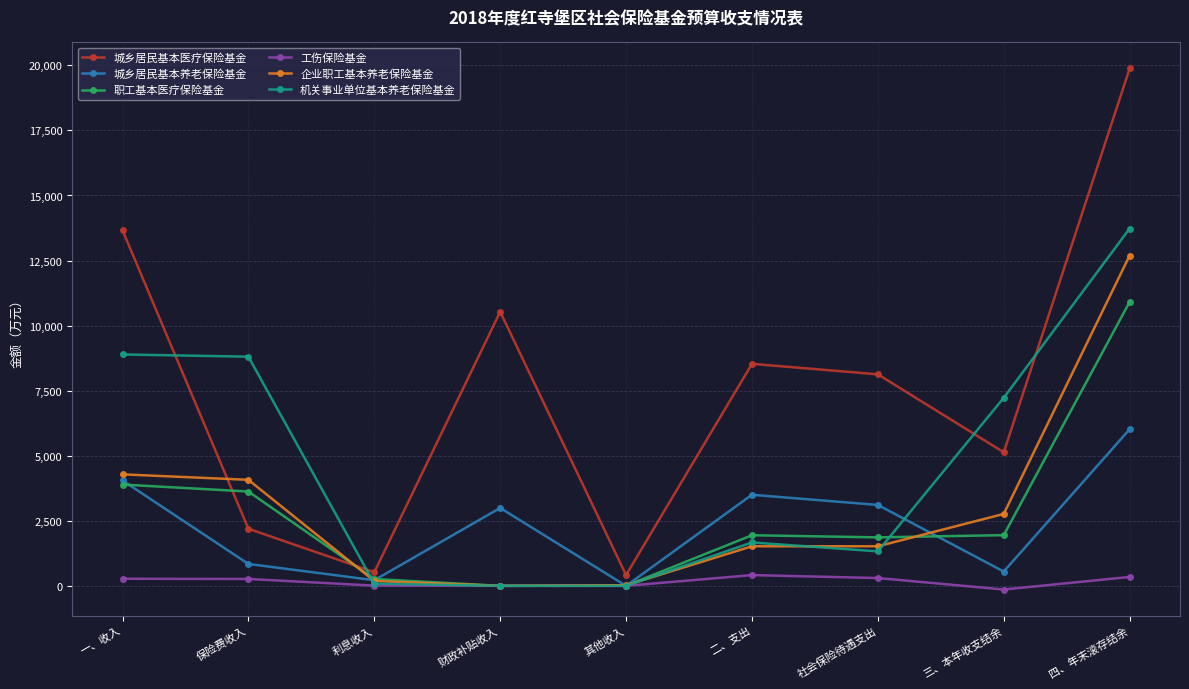

The value of 企业职工基本养老保险基金 at 财政补贴收入 is -4004. True or false?

False